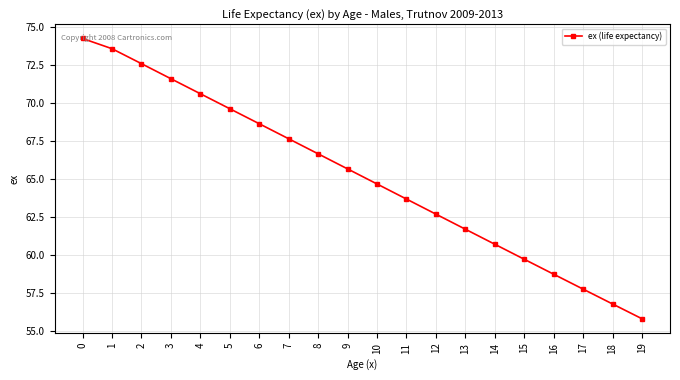

How many values are below 65?

10